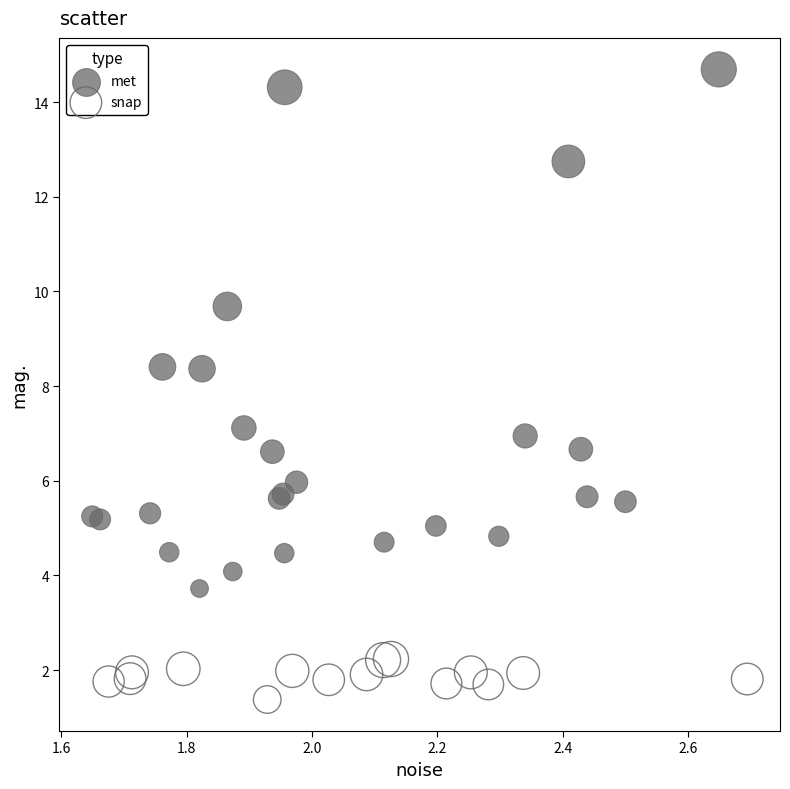

Which series reaches the maximum Y coordinate?

met